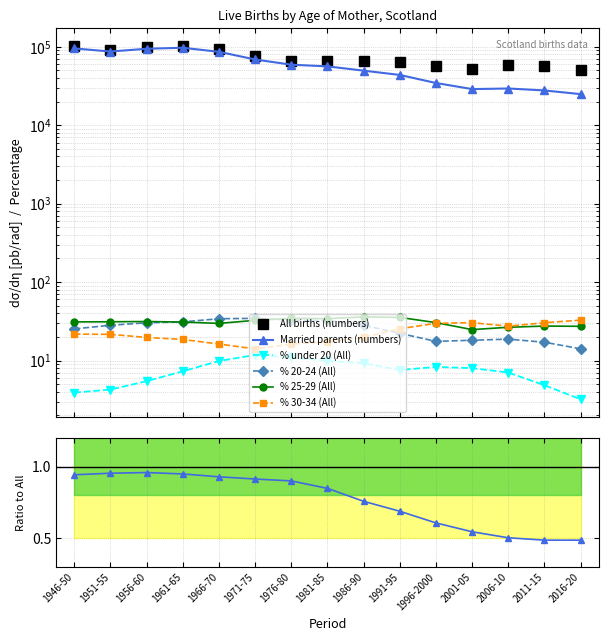

How many distinct data groups are displayed?

6